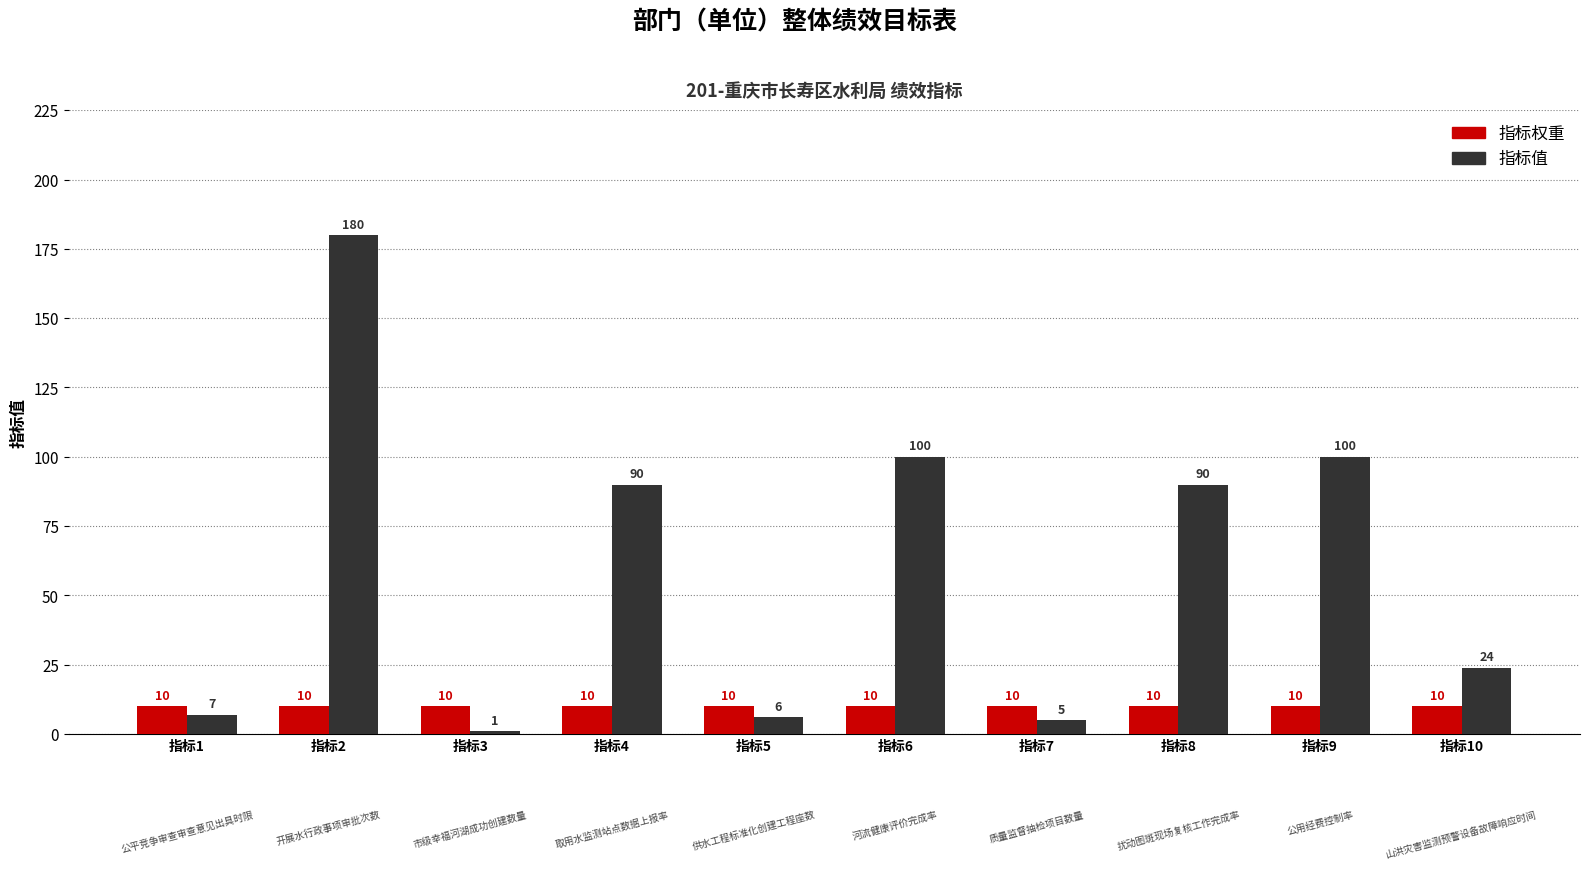

At which category is the sum across all series the highest?

指标2